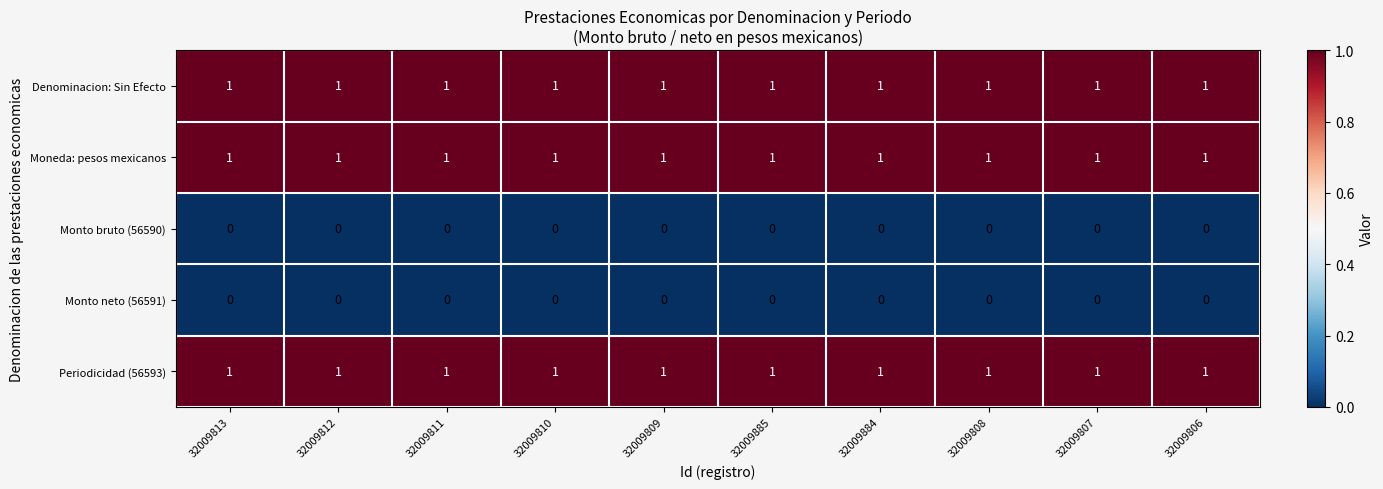

What is the sum of all Periodicidad (56593) values?

10